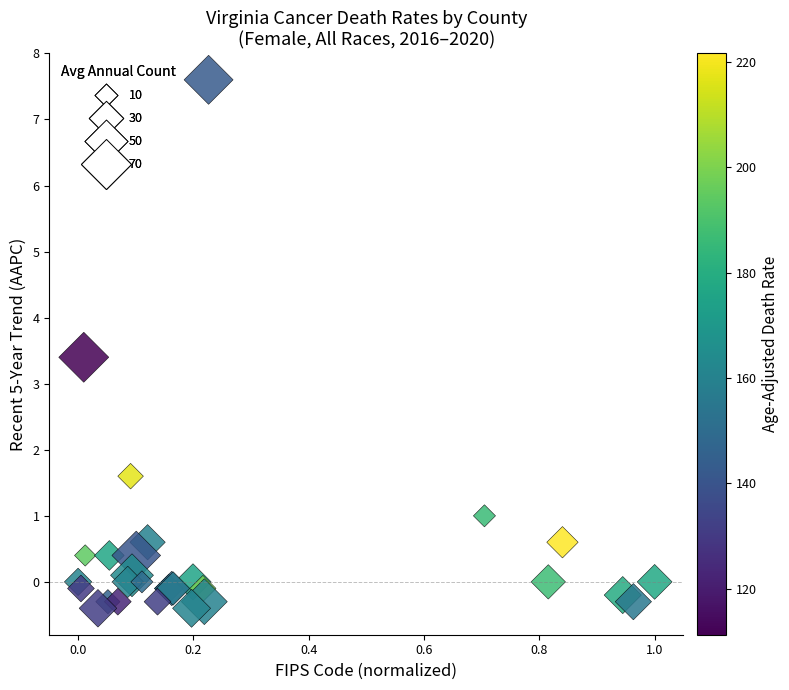

What Y value in the scatter plot is closest to 3?

3.4